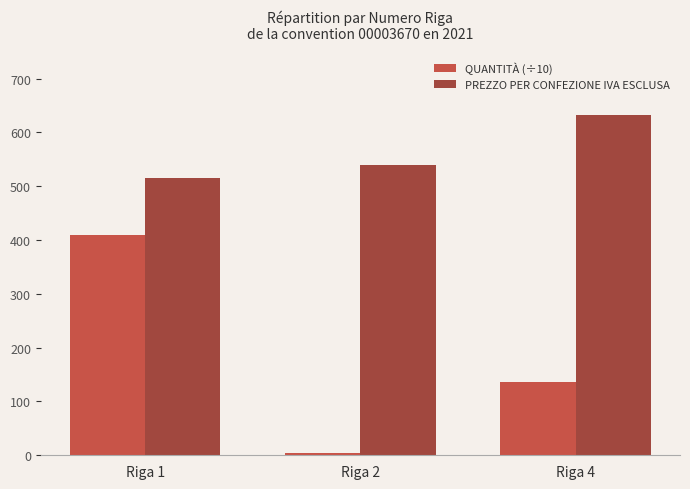

At which category is the sum across all series the highest?

Riga 1